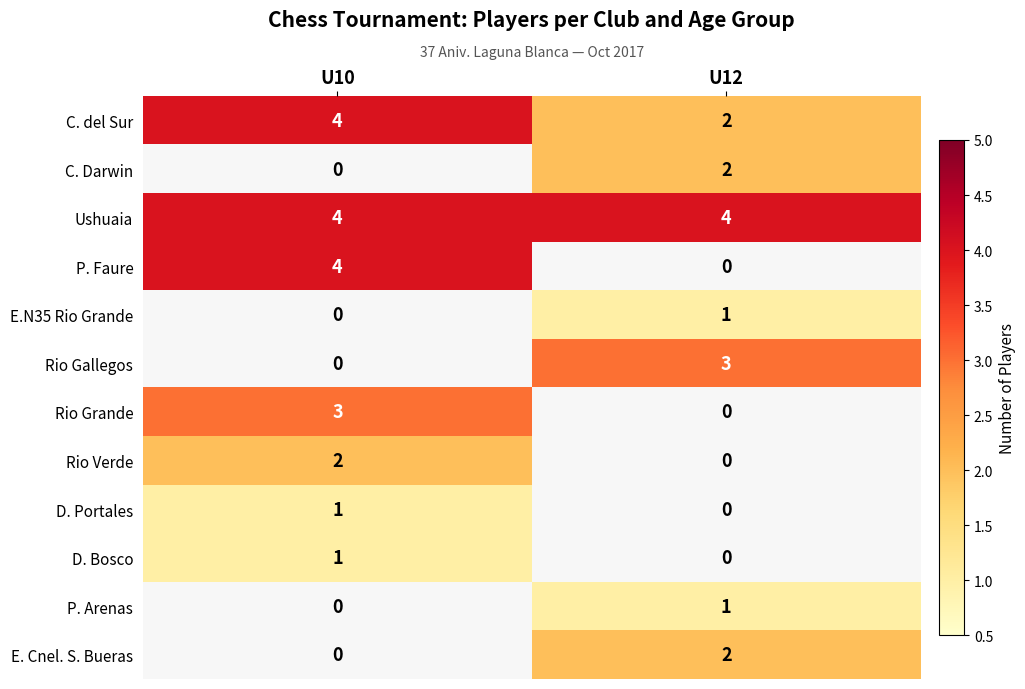

What is the maximum value for P. Faure?

4